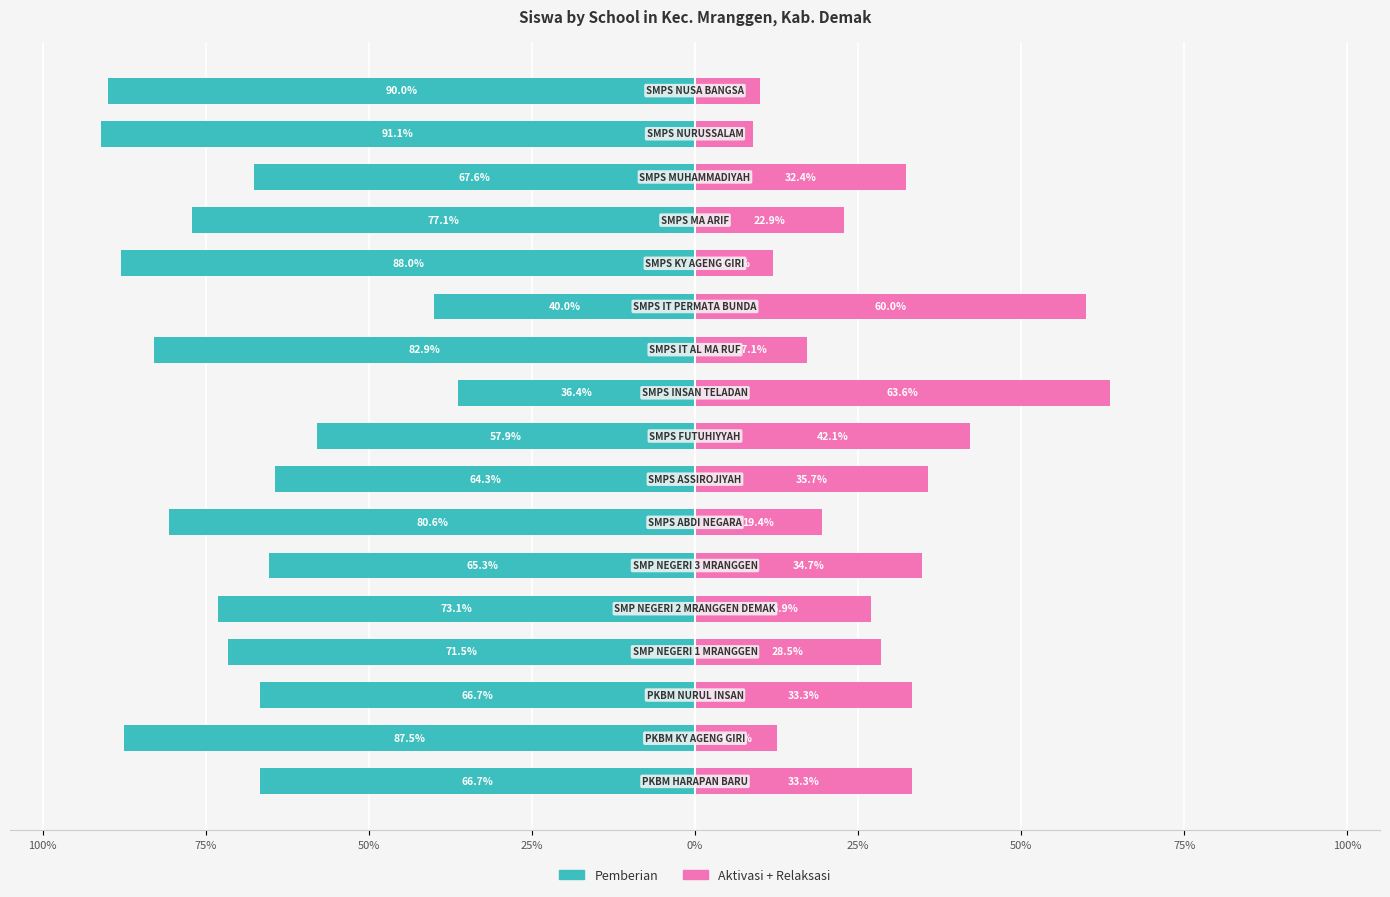

True or false: Aktivasi + Relaksasi has a value of 23.0 at 25%.

False